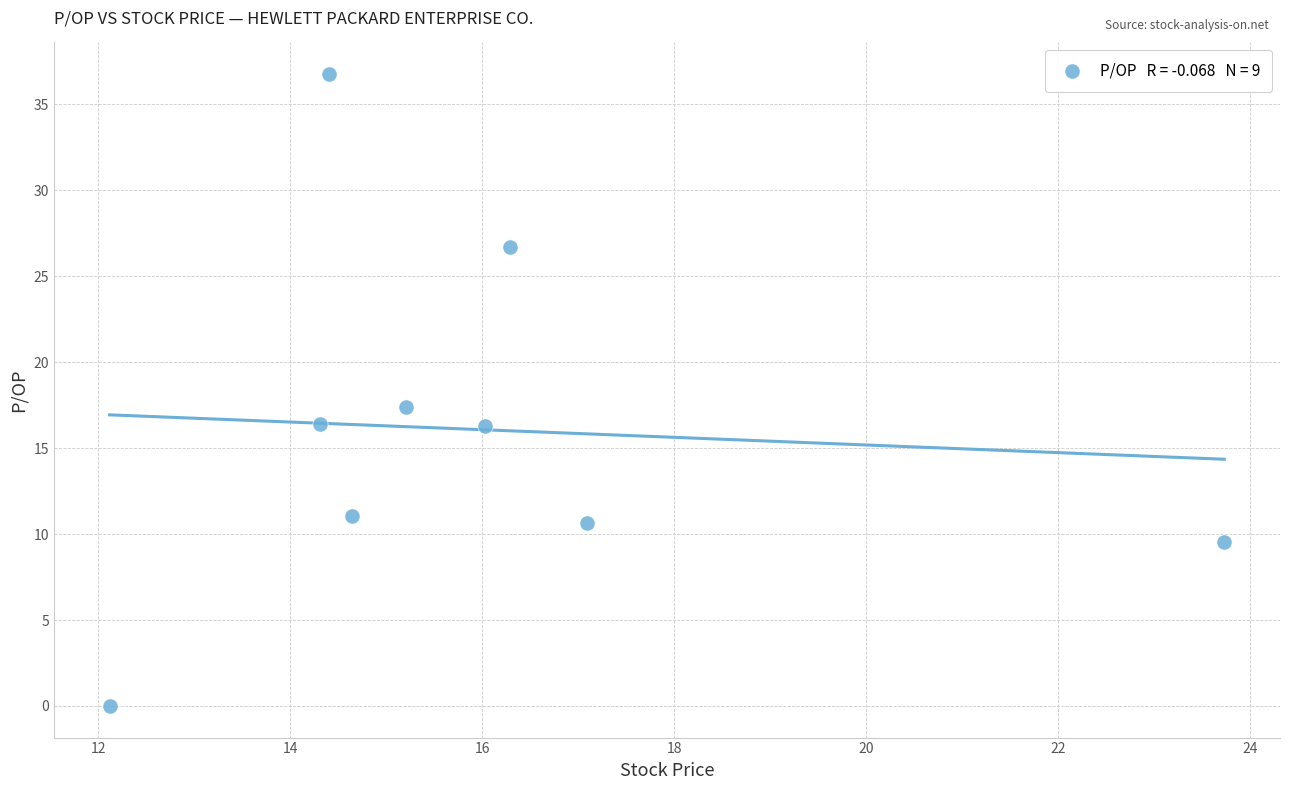

What Y value in the scatter plot is closest to 18?

17.4